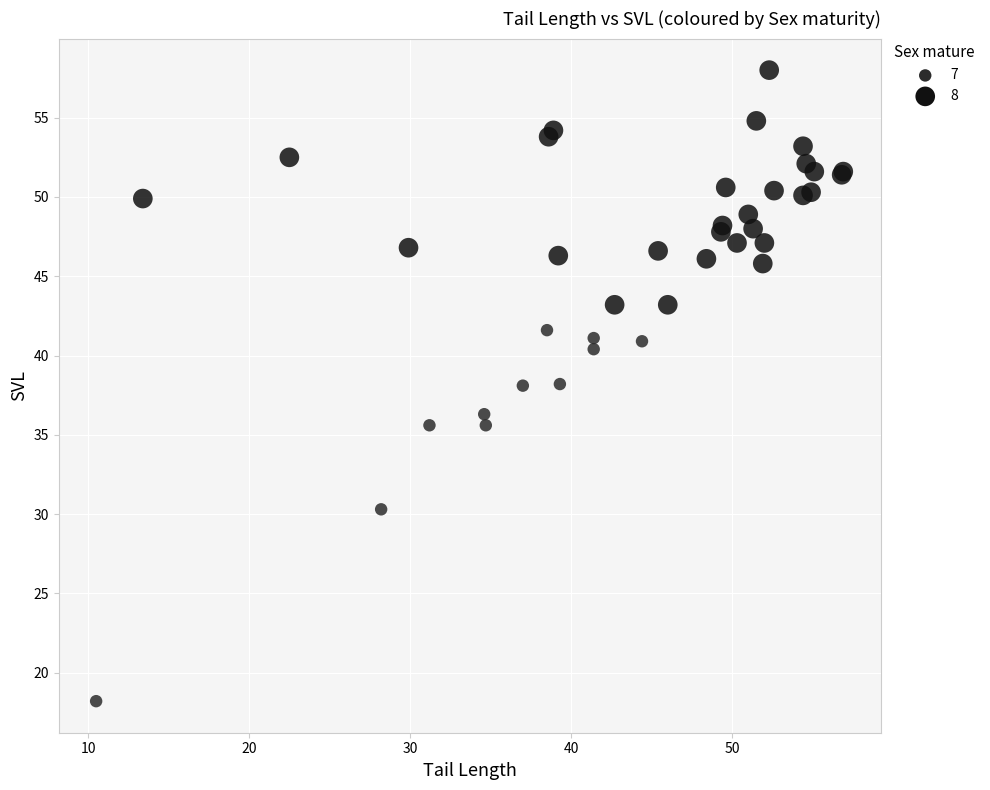

Which series reaches the minimum Y coordinate?

7